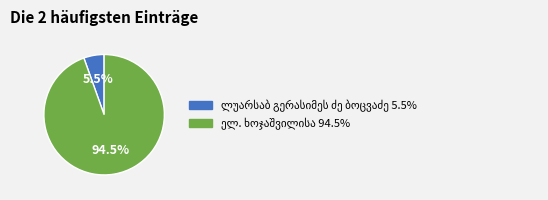

Is there any slice that represents more than half of the pie?

Yes